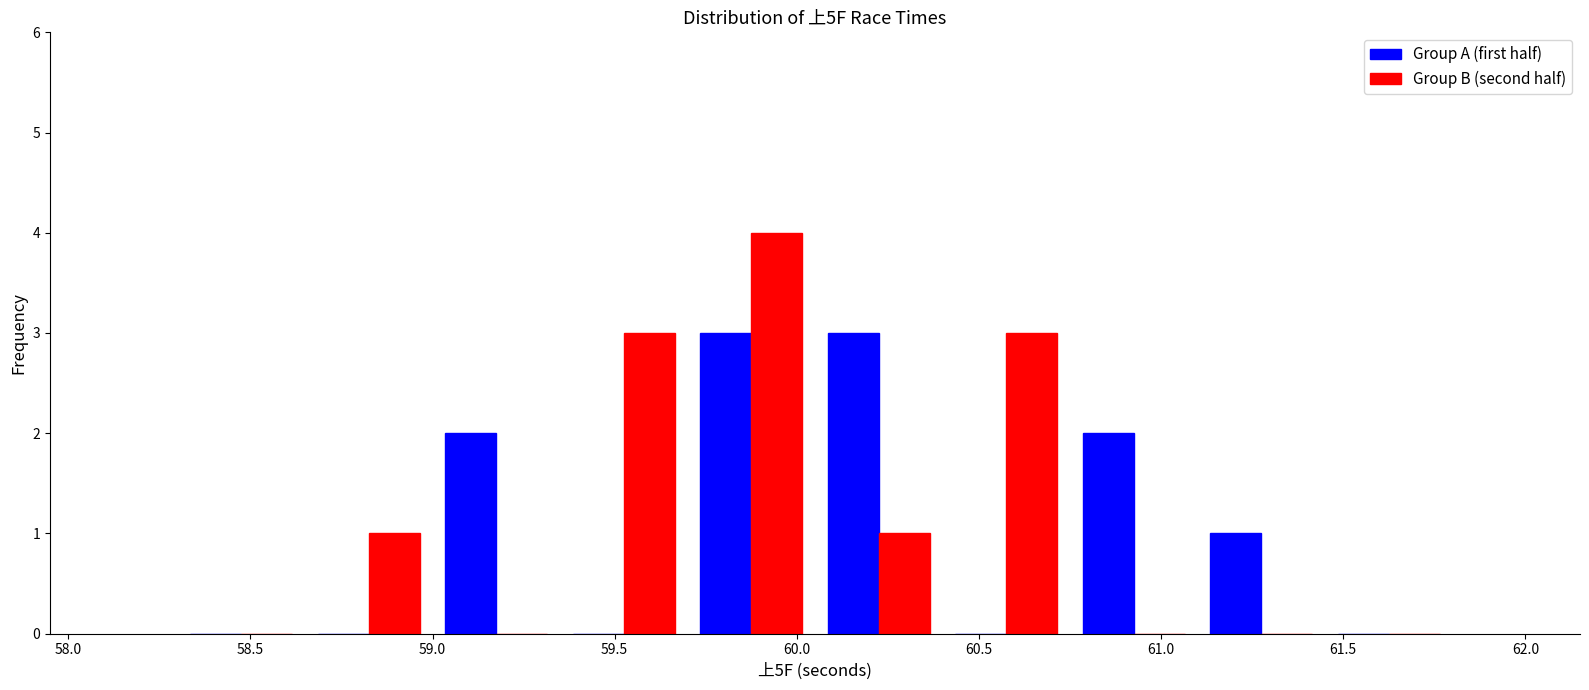

Reading left to right, list every range on the x-axis with the height of the bar of each series over it. The values are not printed on the chart, so give them approximately, as read against the axis.

58.30 to 58.65: Group A (first half)=0	Group B (second half)=0
58.65 to 59.00: Group A (first half)=0	Group B (second half)=1
59.00 to 59.35: Group A (first half)=2	Group B (second half)=0
59.35 to 59.70: Group A (first half)=0	Group B (second half)=3
59.70 to 60.05: Group A (first half)=3	Group B (second half)=4
60.05 to 60.40: Group A (first half)=3	Group B (second half)=1
60.40 to 60.75: Group A (first half)=0	Group B (second half)=3
60.75 to 61.10: Group A (first half)=2	Group B (second half)=0
61.10 to 61.45: Group A (first half)=1	Group B (second half)=0
61.45 to 61.80: Group A (first half)=0	Group B (second half)=0